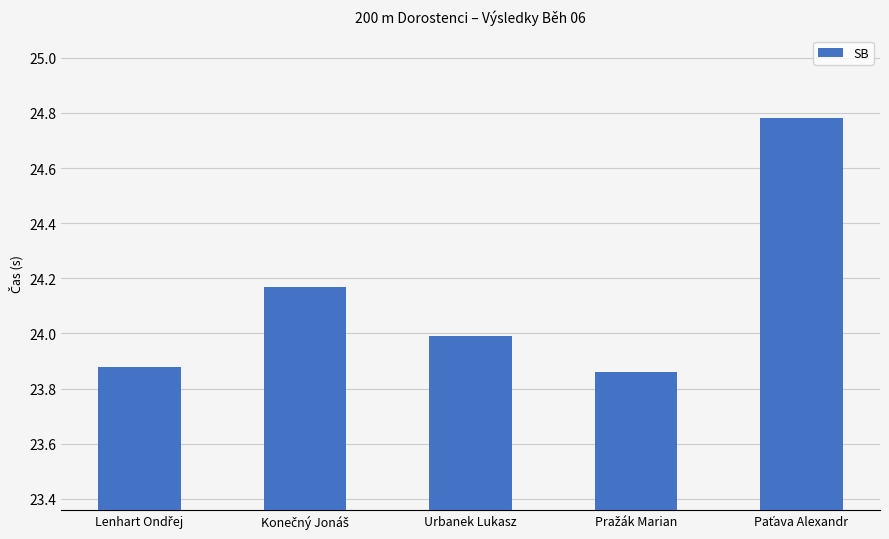

Is it true that the value at Urbanek Lukasz is 24.0?

True